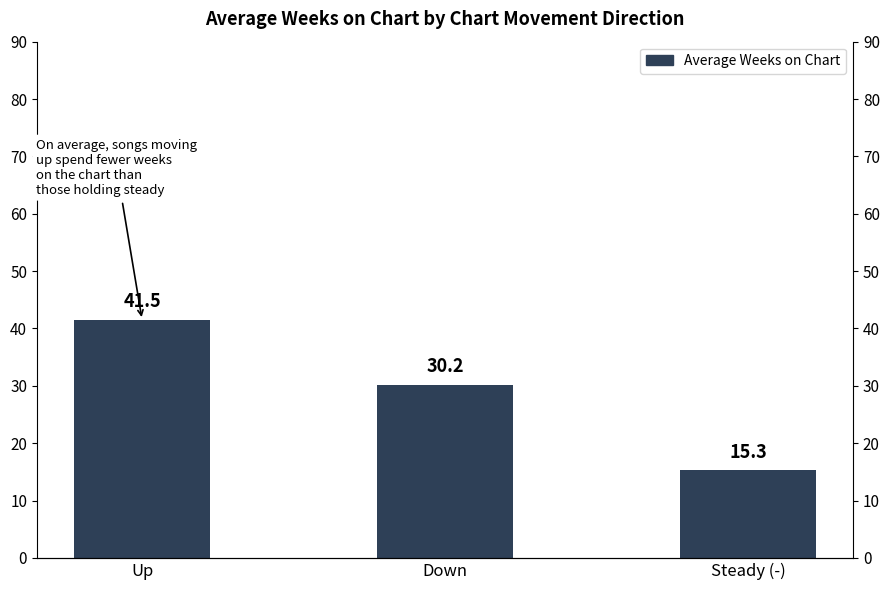

Which label corresponds to the smallest value in the chart?

Steady (-)